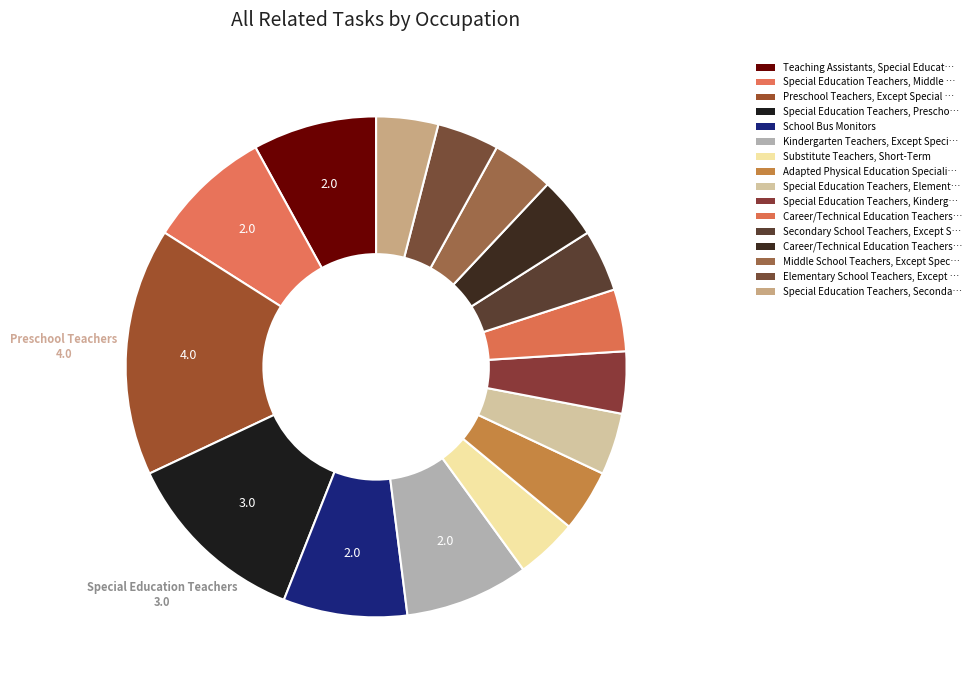

To the nearest percent, what is the average slice percentage?

6%